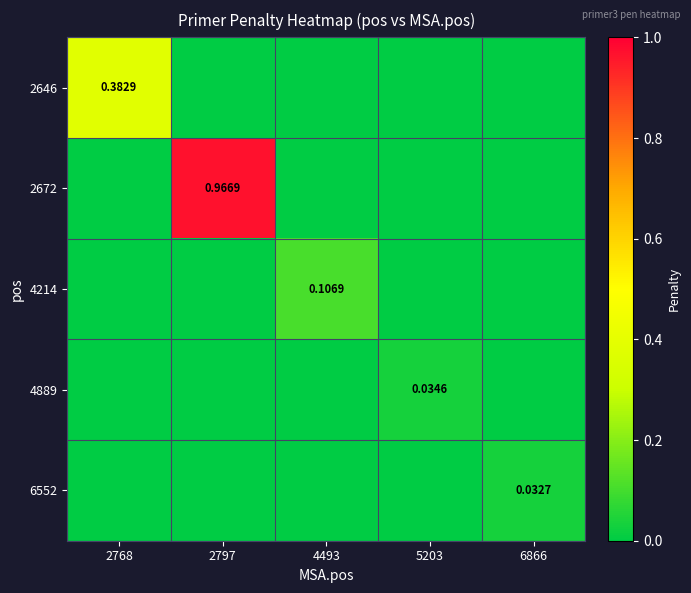

The 2646 series shows 0.0 at 6866. True or false?

True